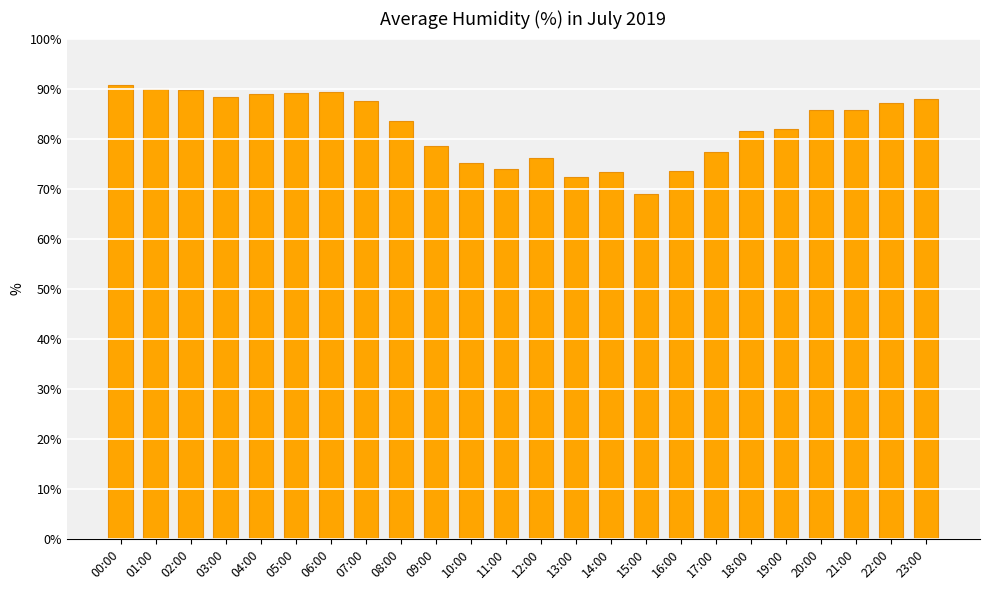

What is the greatest value displayed?

90.8